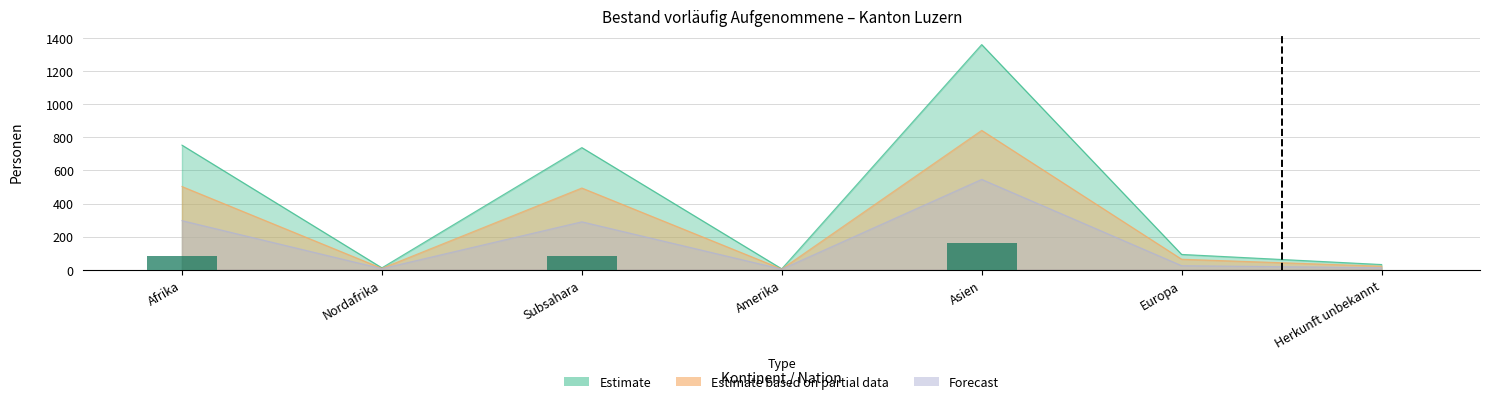

What is the average value of the Forecast series?

169